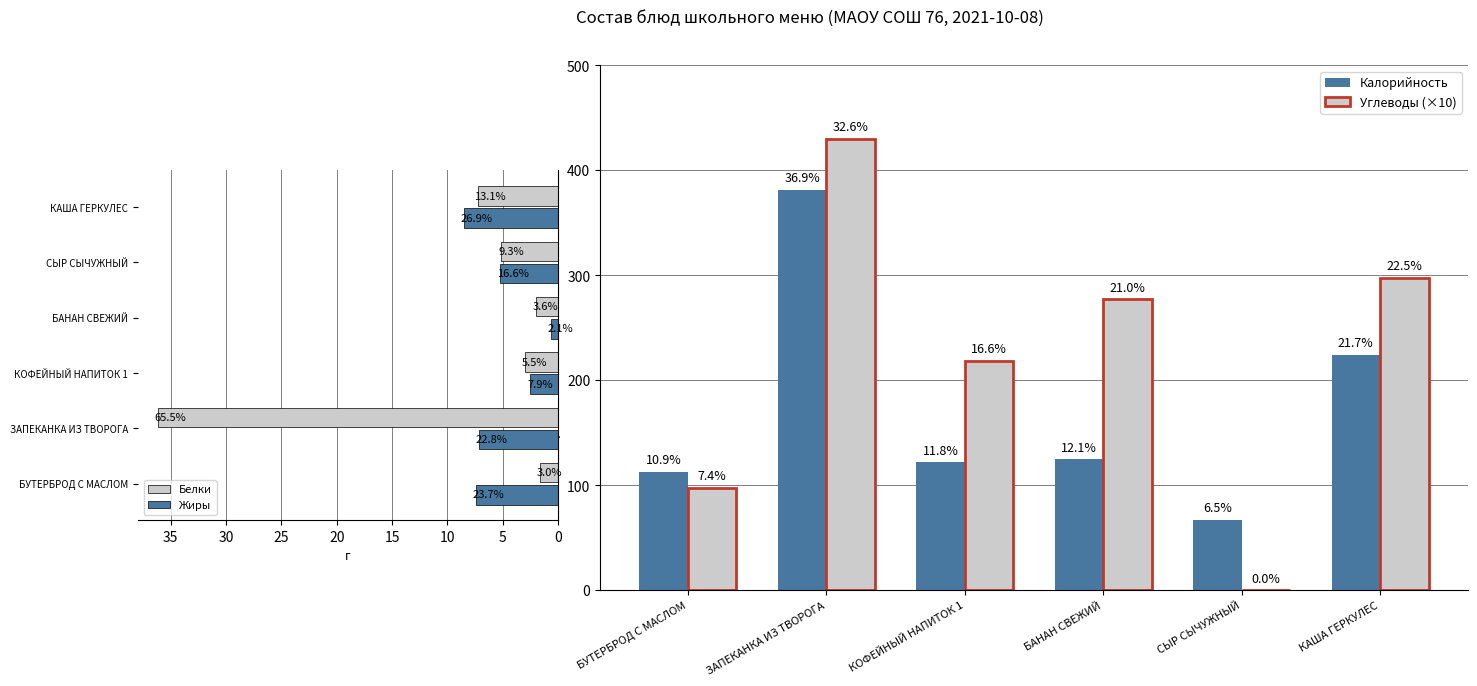

At КОФЕЙНЫЙ НАПИТОК 1, list the series in order from smallest to largest.

Жиры, Белки, Калорийность, Углеводы (×10)